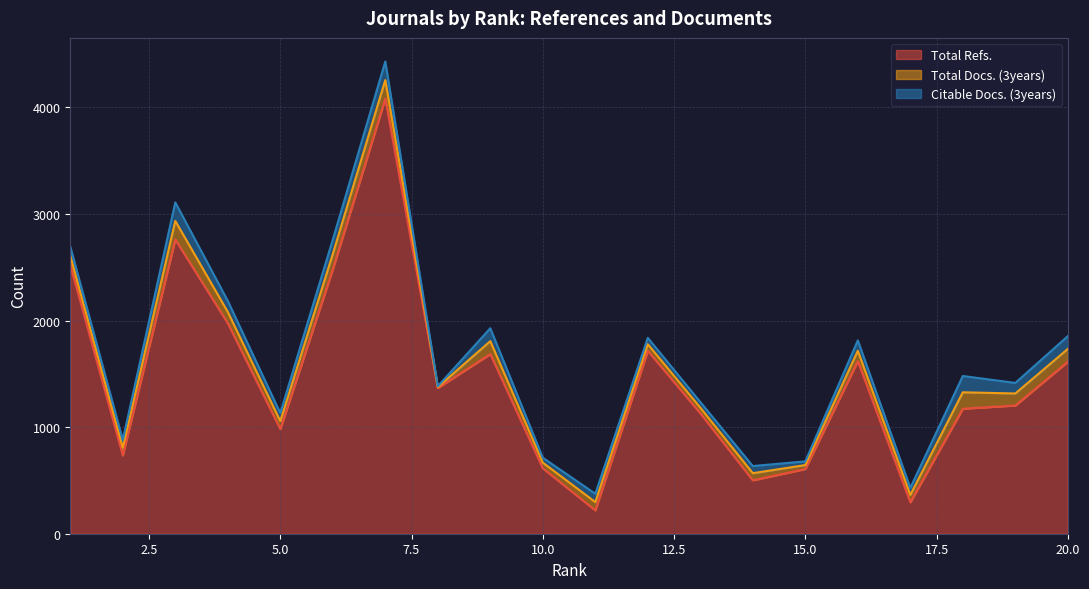

What is the average value of the Total Docs. (3years) series?

93